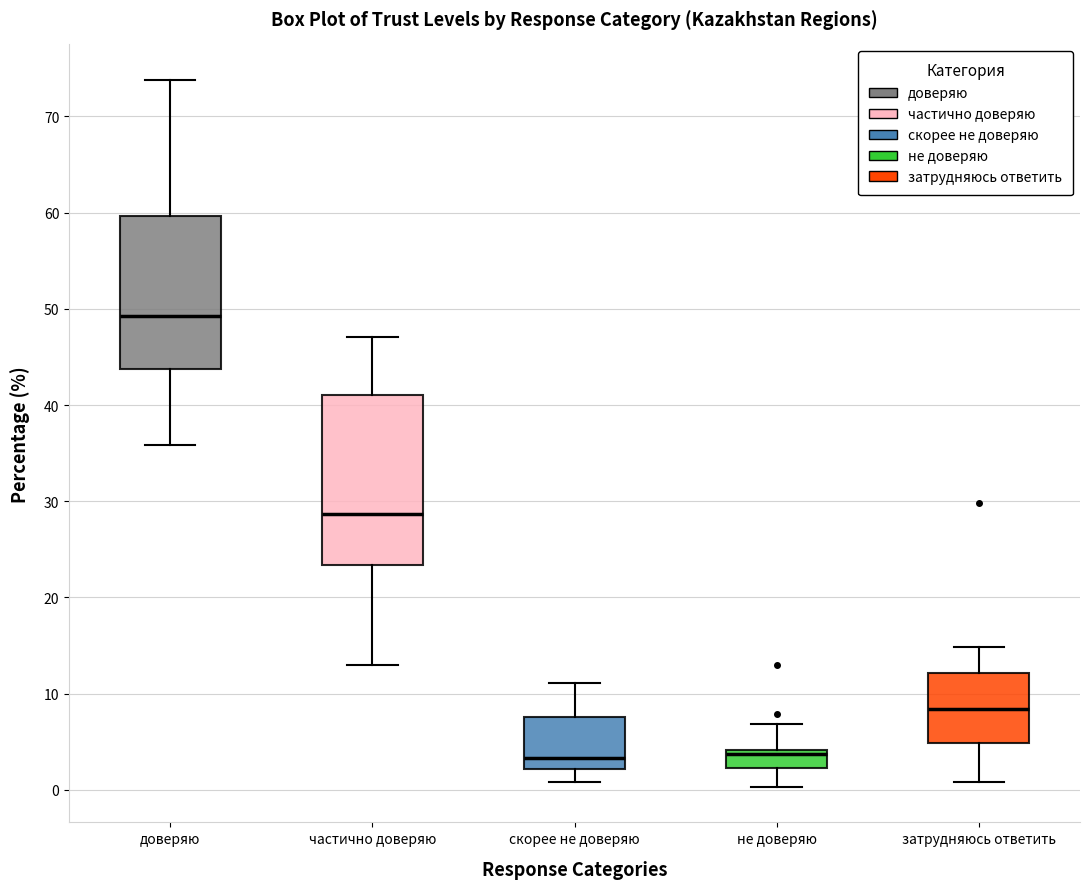

Reading left to right, transcribe this box plot: for each box, give where its median line is, the range the box spans, and where its two whiskers end, as read against the y-axis. The values are not printed on the chart, so give them approximately, as read against the axis.

доверяю: median 49, box 44 to 60, whiskers 36 to 74
частично доверяю: median 29, box 23 to 41, whiskers 13 to 47
скорее не доверяю: median 3, box 2 to 8, whiskers 1 to 11
не доверяю: median 4 (just below the box's upper edge), box 2 to 4, whiskers 0 to 7
затрудняюсь ответить: median 8, box 5 to 12, whiskers 1 to 15